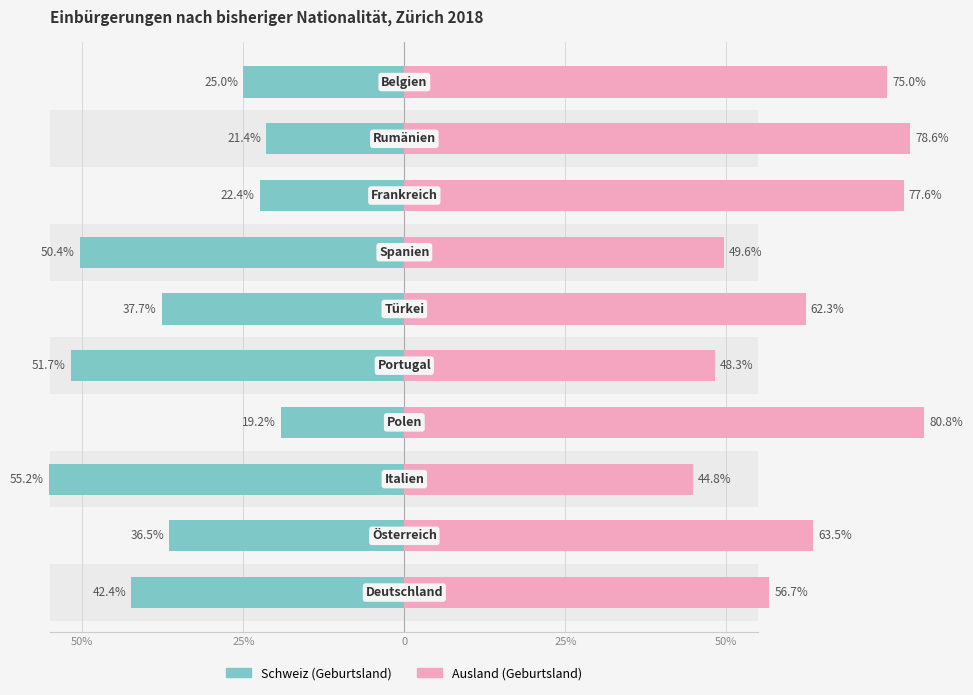

The value of Schweiz (Geburtsland) at 25% is -13.1. True or false?

False